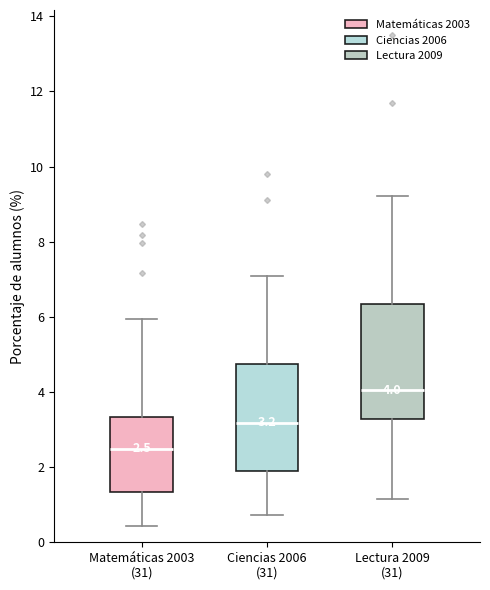

Which box's median line is the highest?

Lectura 2009 (31)